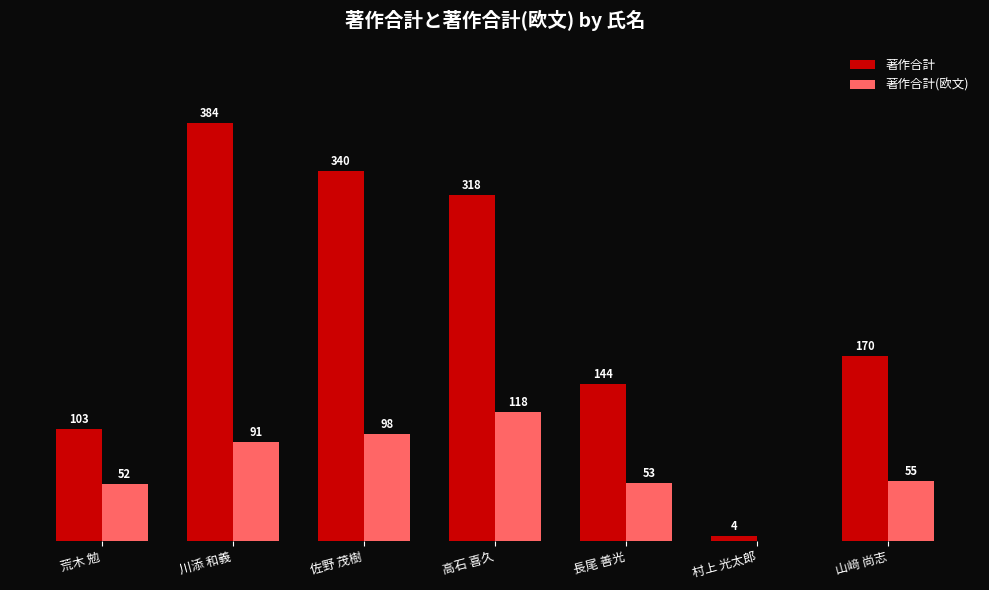

What are all the series names shown in the legend?

著作合計, 著作合計(欧文)